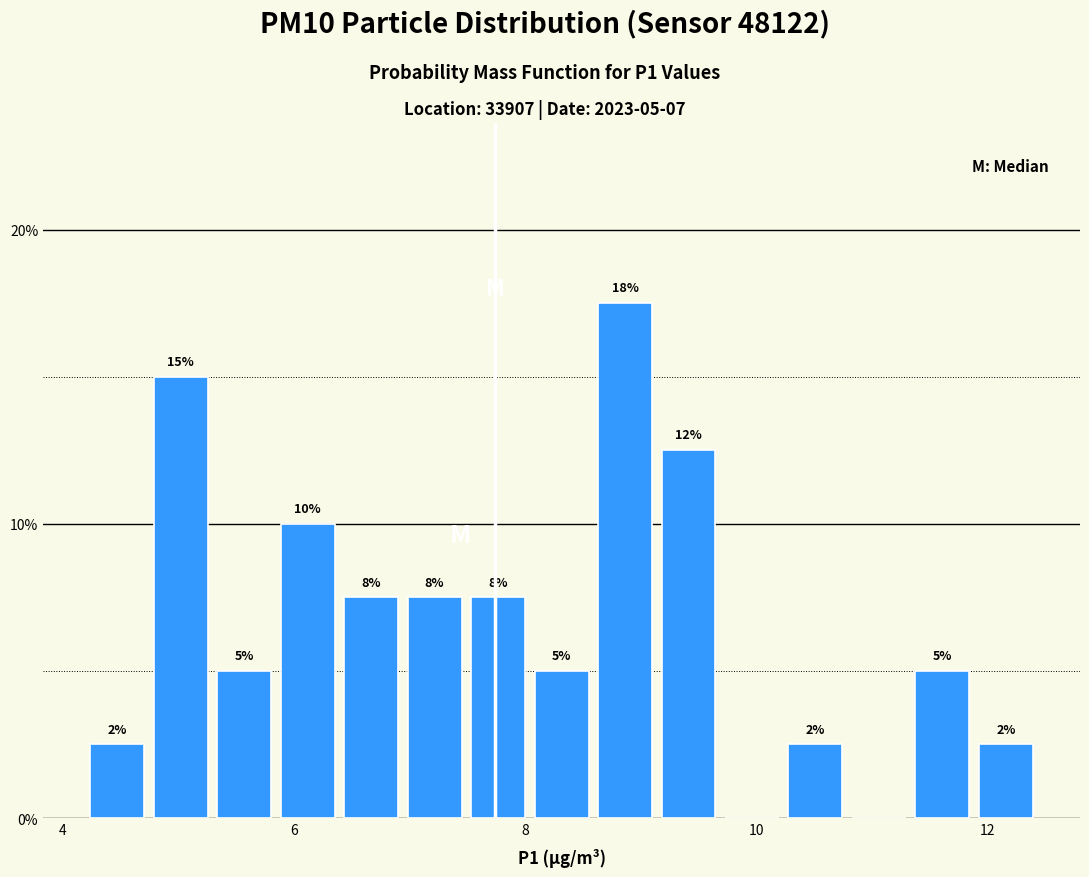

Around what value on the x-axis is the tallest bar? Give the approximate position of its centre, as read against the axis.

8.8